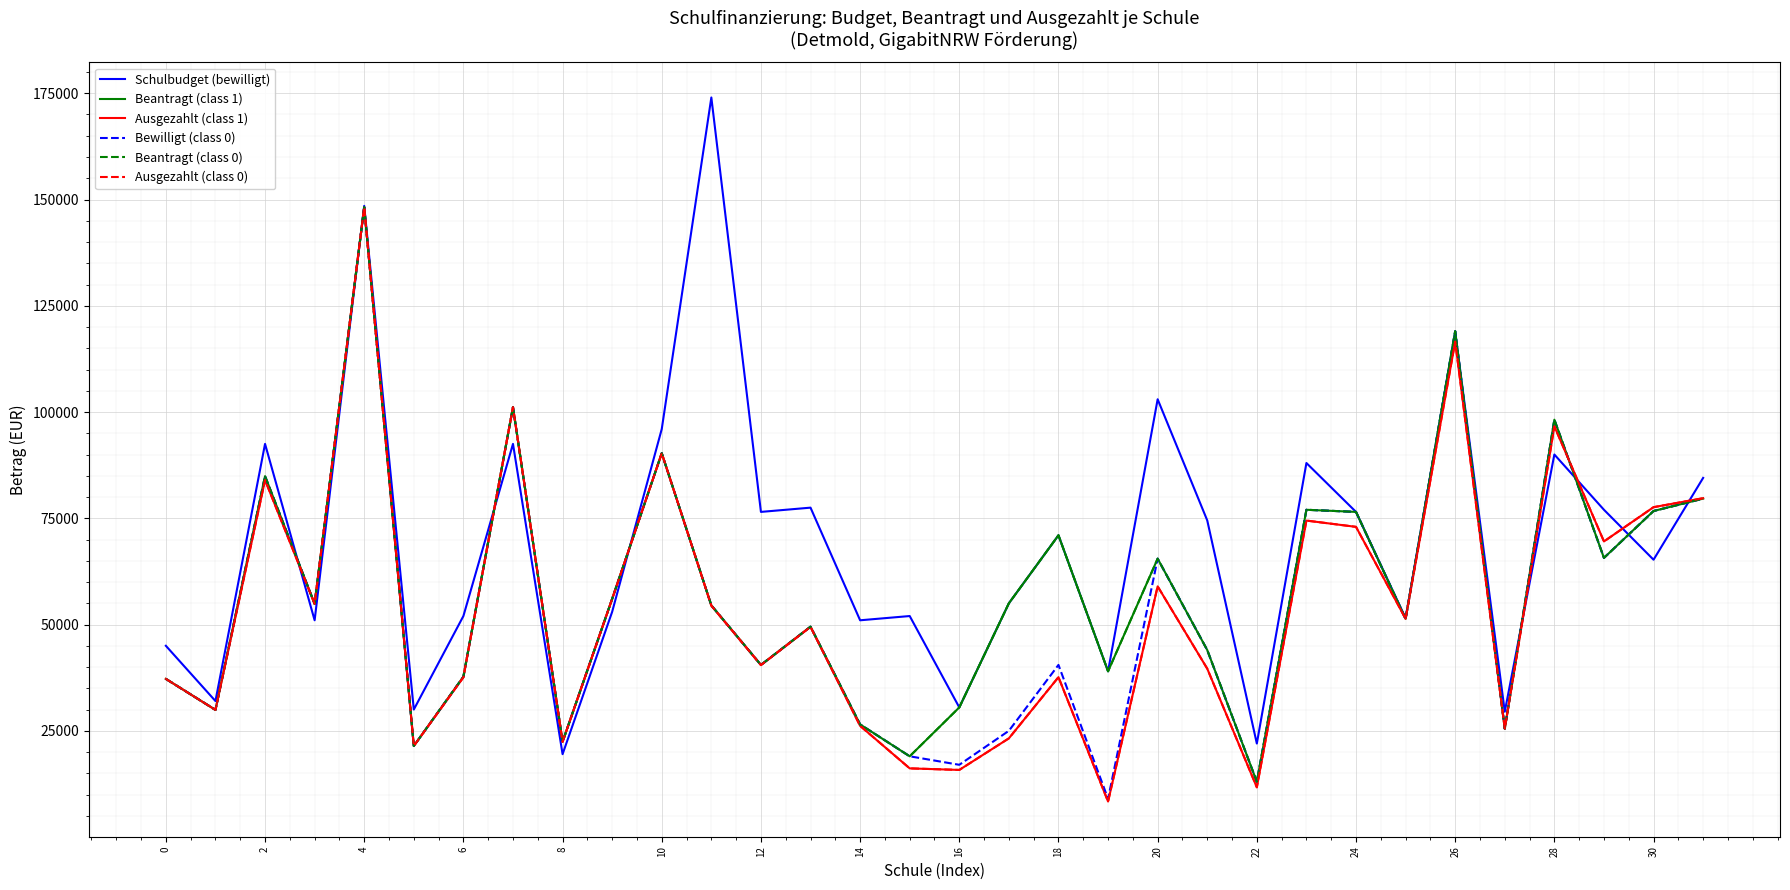

True or false: Beantragt (class 1) and Beantragt (class 0) cross at least once.

False